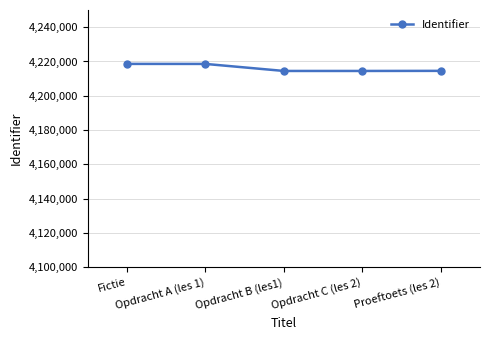

What is the smallest value displayed?

4214473